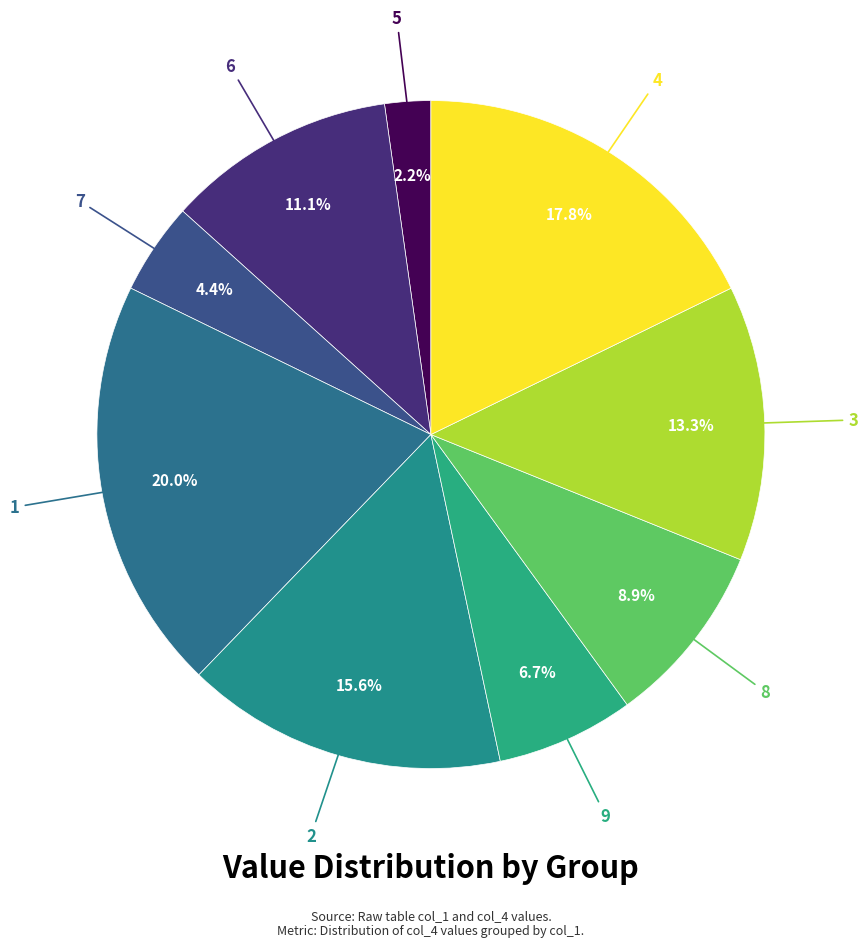

To the nearest percent, what portion does 5 represent?

2%